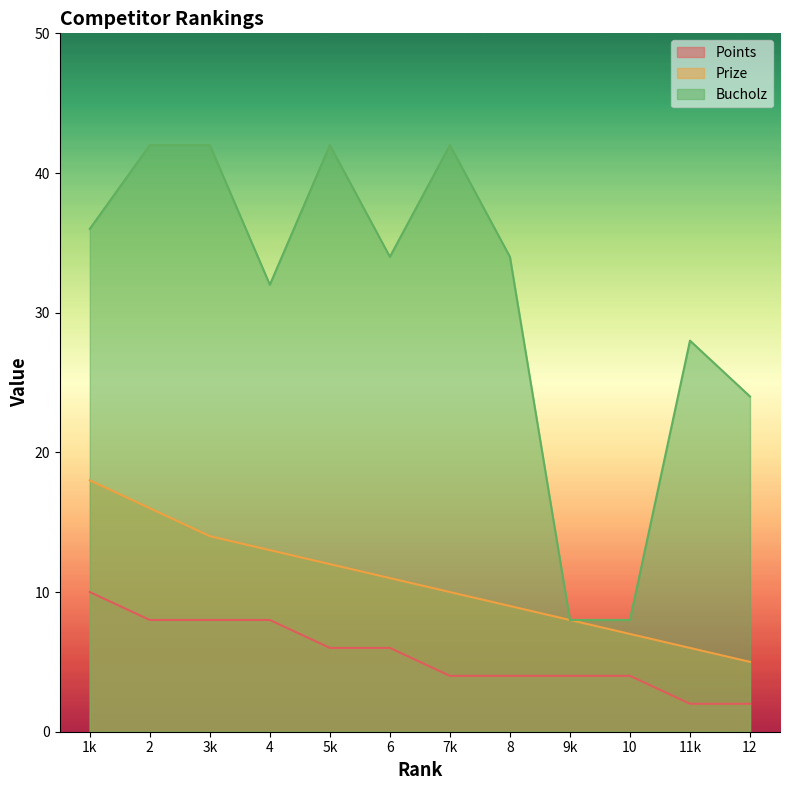

Rank the series by their average value, from lowest to highest.

Points, Prize, Bucholz